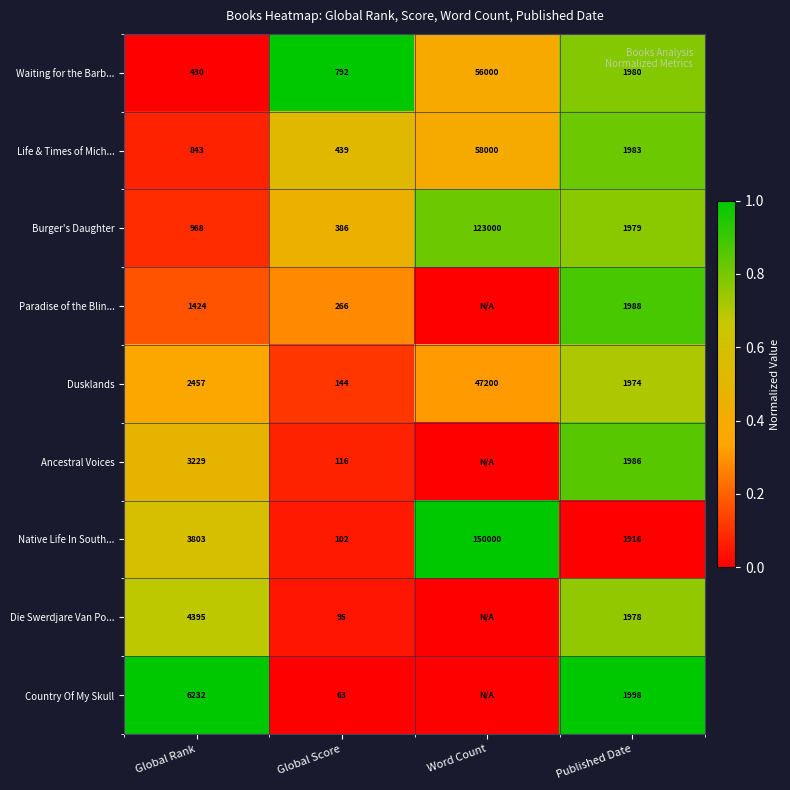

What is the spread (max minus min) of values at Global Score?

729